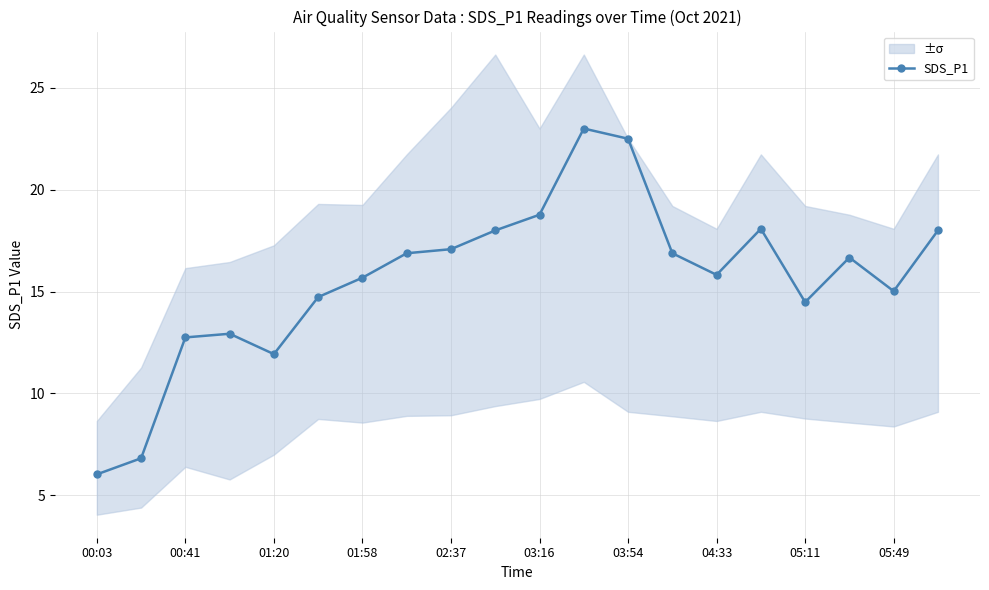

True or false: SDS_P1 has a value of 5.2 at 03:16.

False